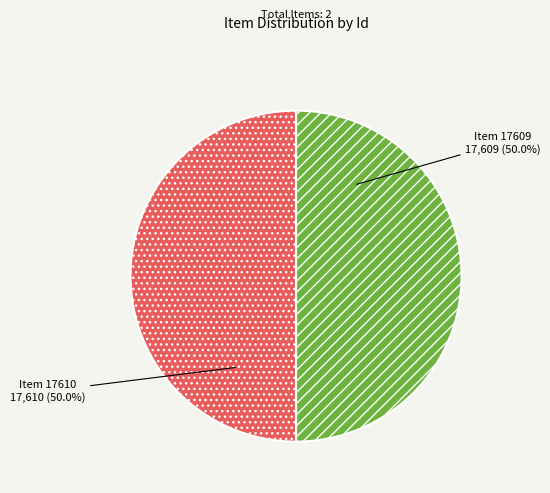

What is the ratio of the value at Item 17610 to the value at Item 17609?

1.0